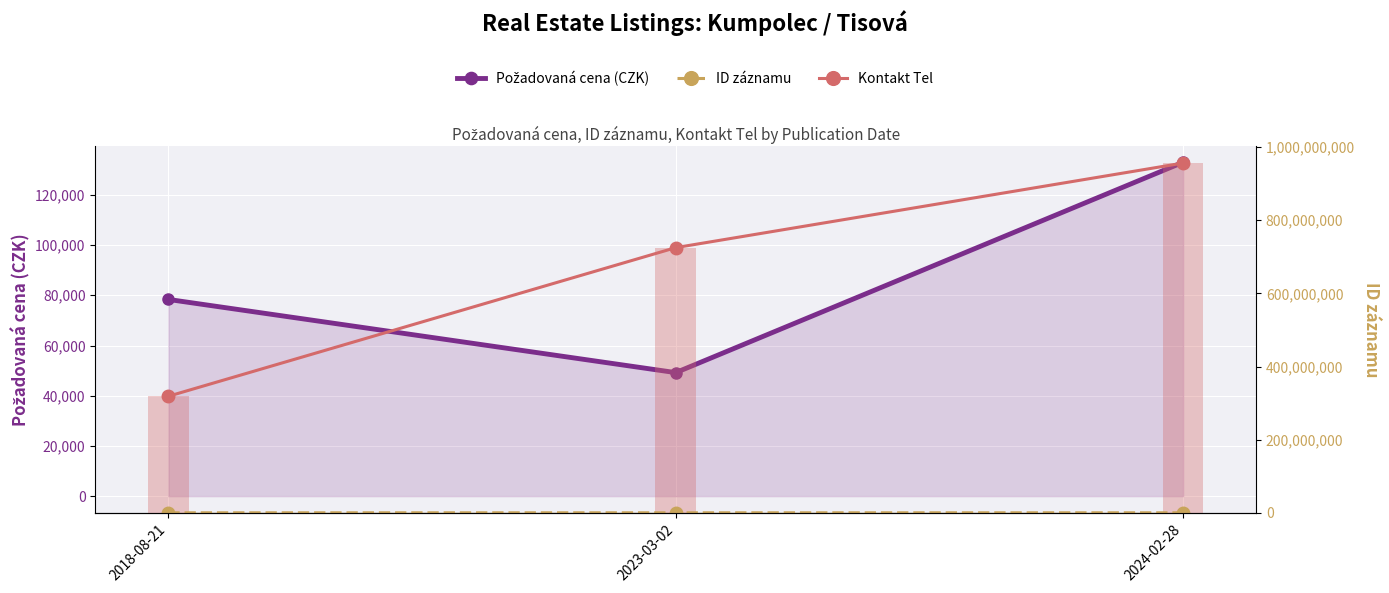

What is the value of the Požadovaná cena (CZK) bar at the 2nd from the left?

49200